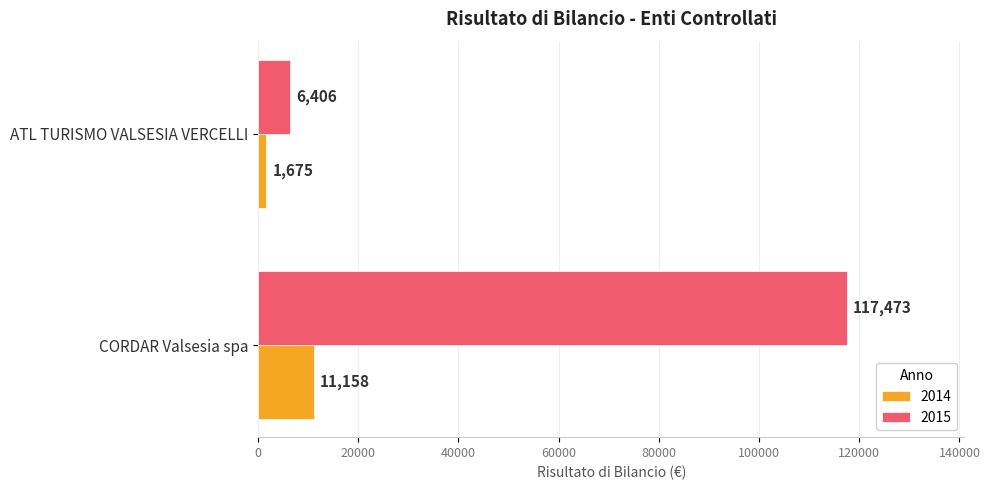

Rank the series by their average value, from highest to lowest.

2015, 2014